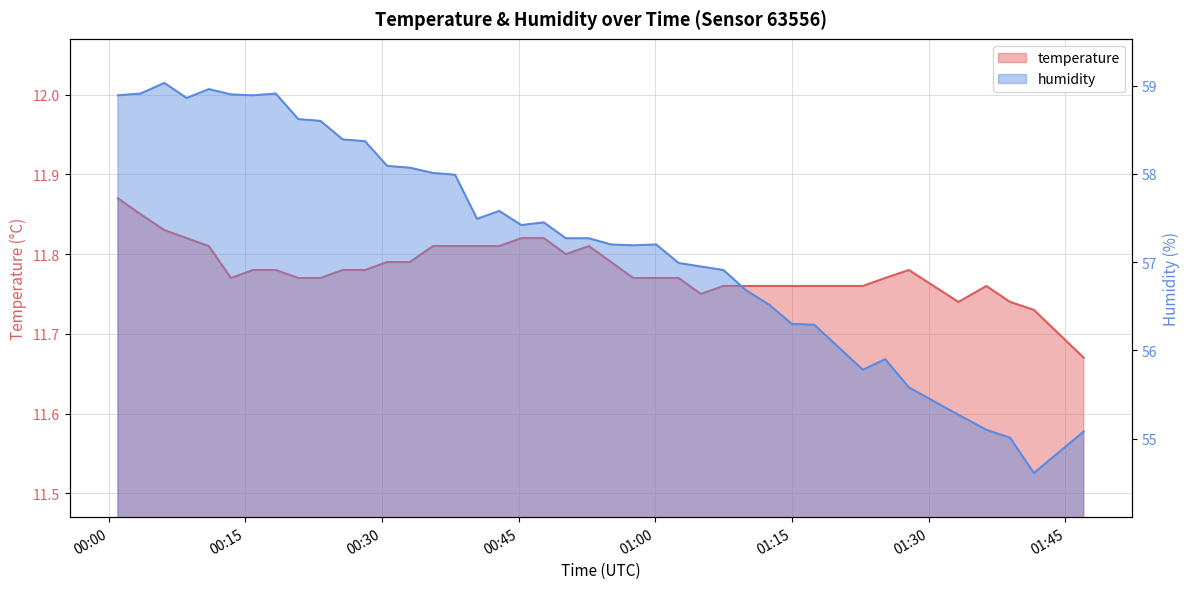

What is the total value across all series at 2023-03-26T01:07:28?

68.7